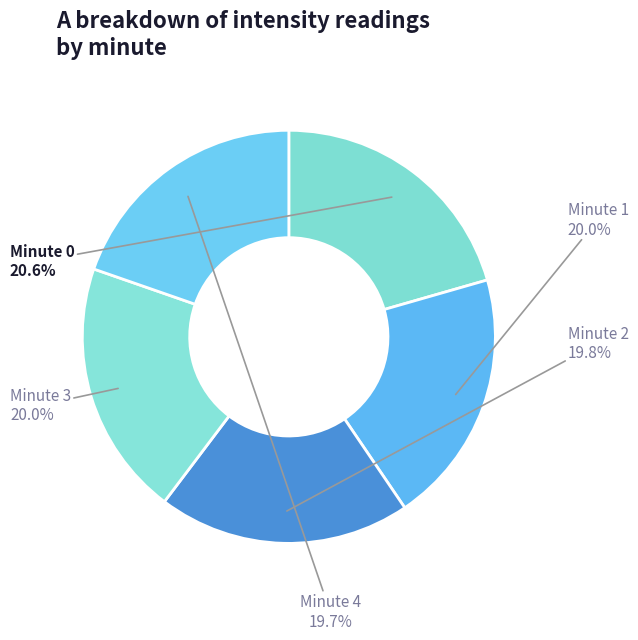

To the nearest percent, what is the average slice percentage?

20%